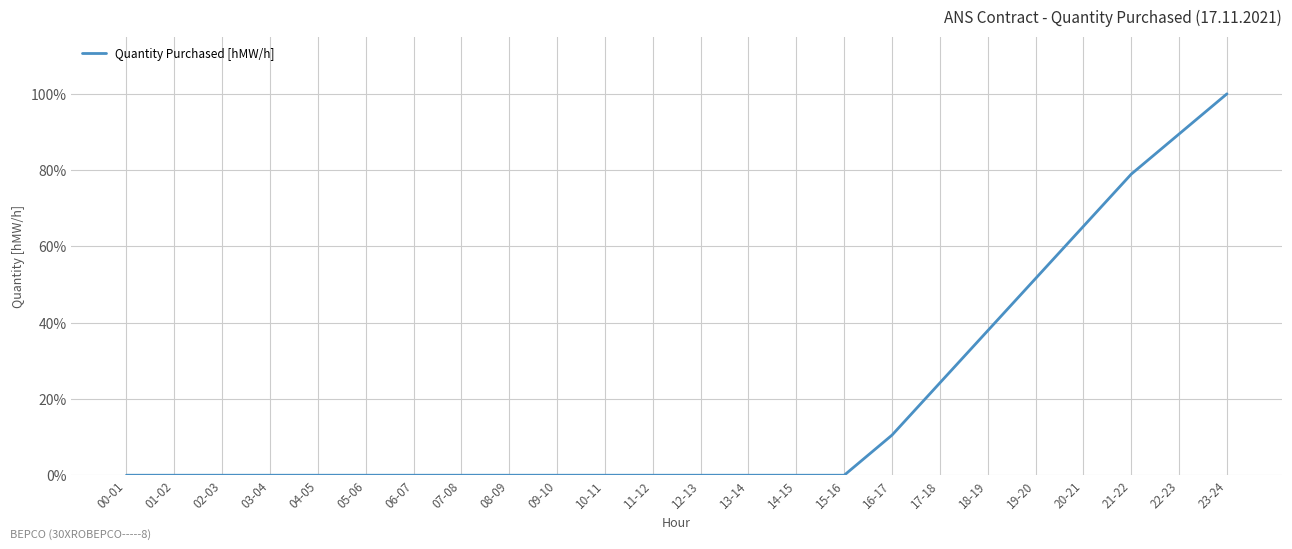

What position from the left is 11-12?

12